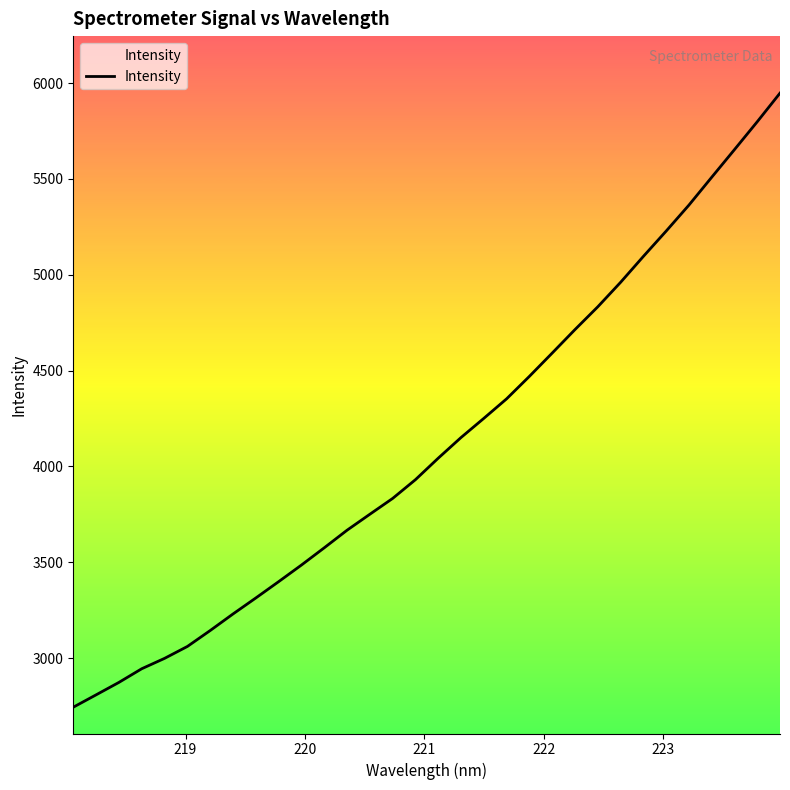

What is the maximum value shown in the chart?

5947.5